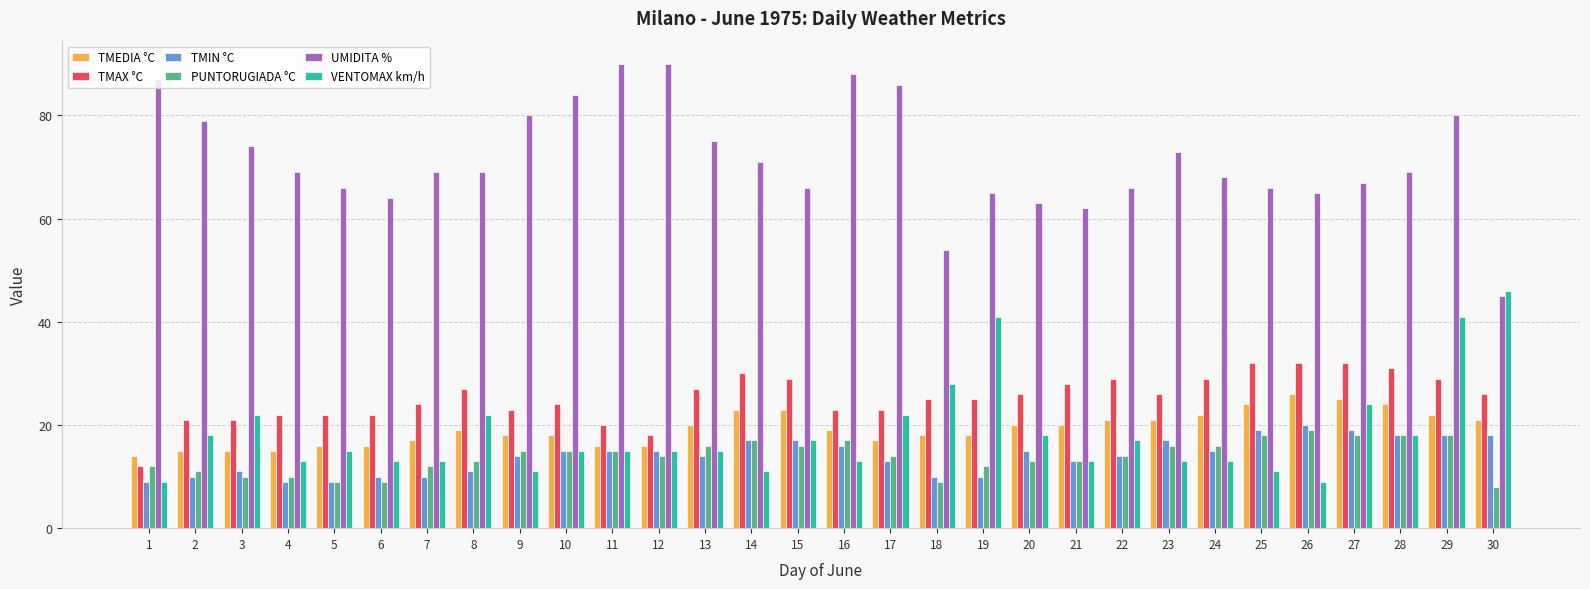

What is the difference between the highest and lowest values at 18?

45